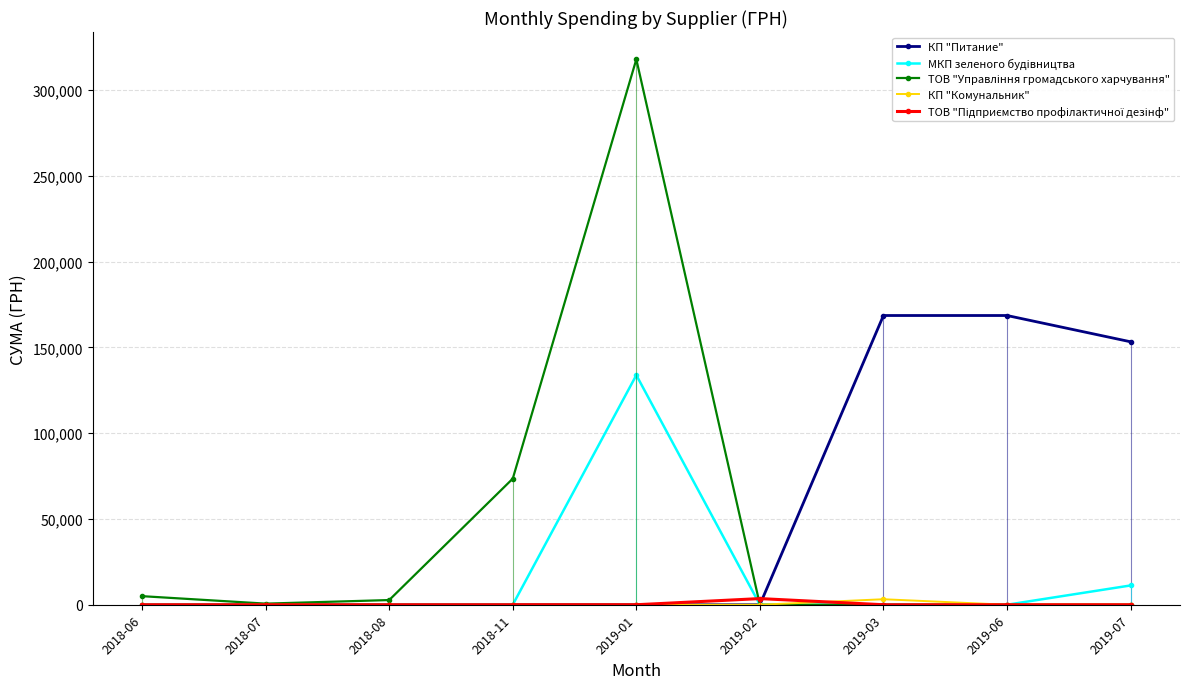

Is the value of ТОВ "Підприємство профілактичної дезінф" at 2019-06 greater than the value of МКП зеленого будiвництва at 2019-03?

No